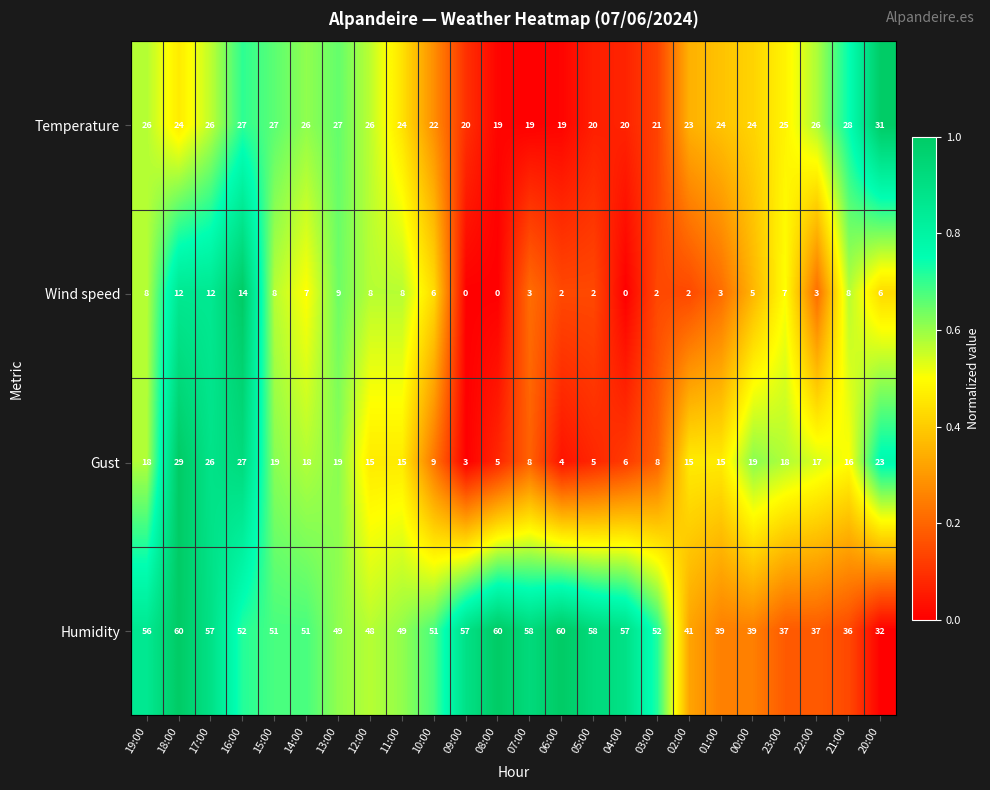

What is the approximate value of Temperature at 14:00?

26